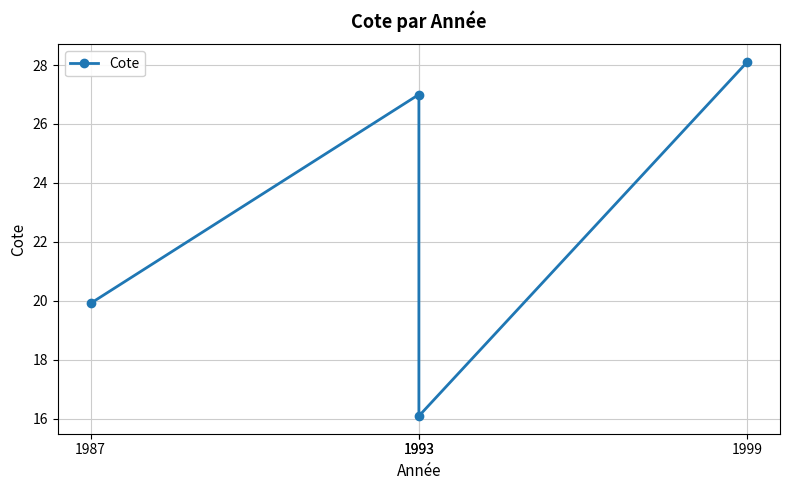

Which category has the highest value across all series?

1999